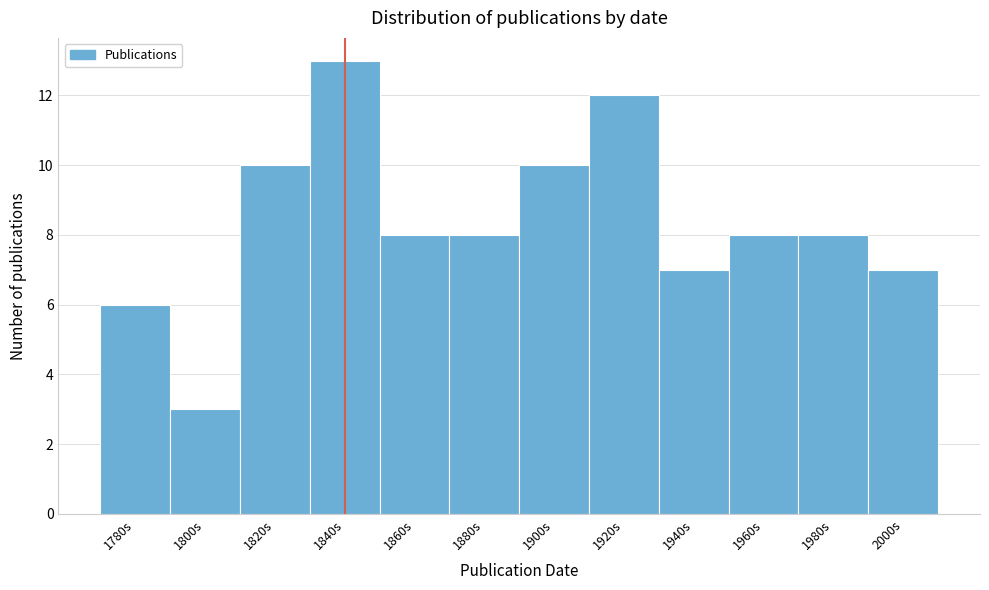

Reading left to right, what are all the values shown in this chart?

6	3	10	13	8	8	10	12	7	8	8	7